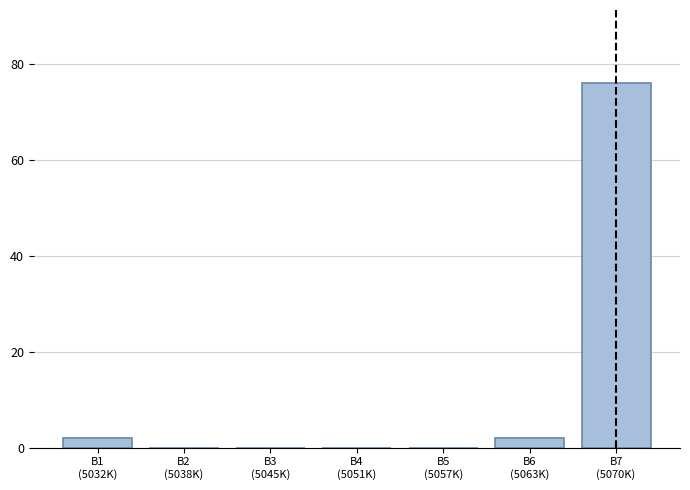

What is the sum of all values?

80